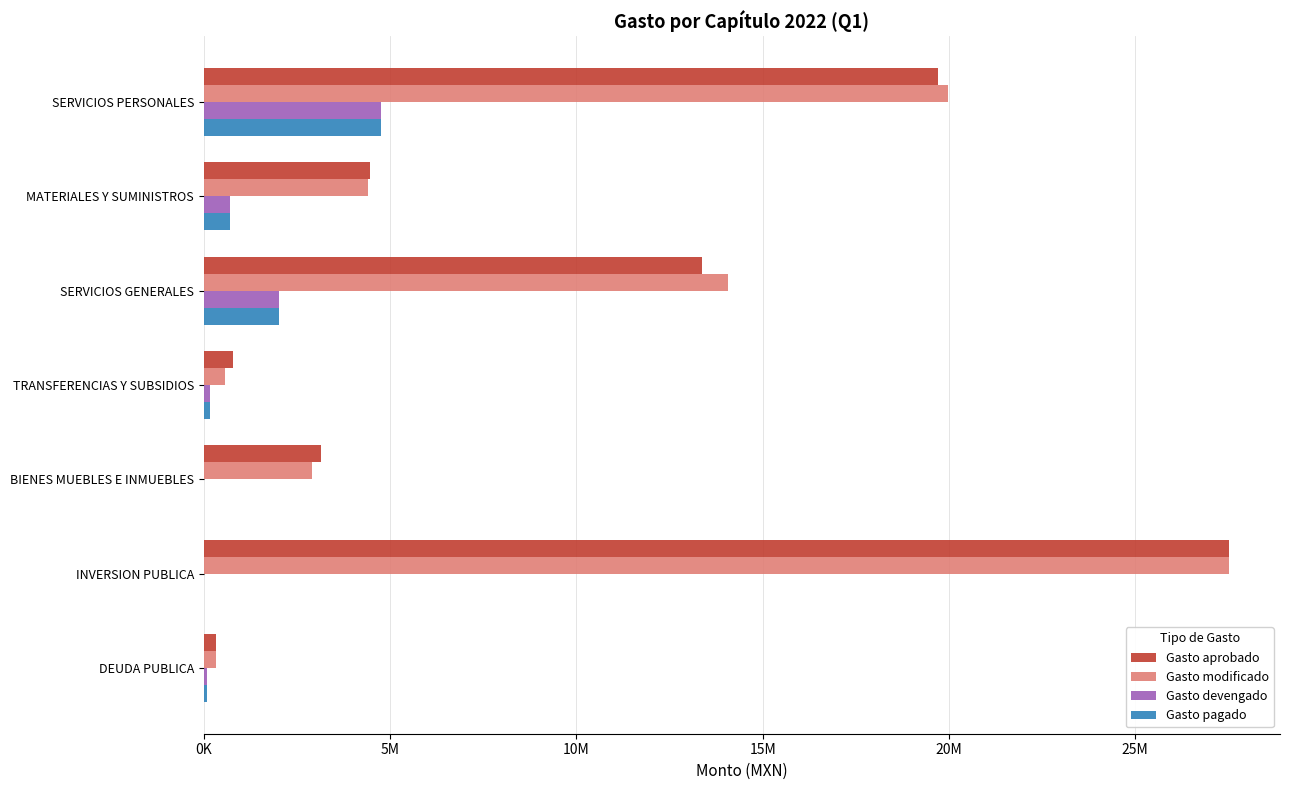

What are all the series names shown in the legend?

Gasto aprobado, Gasto modificado, Gasto devengado, Gasto pagado